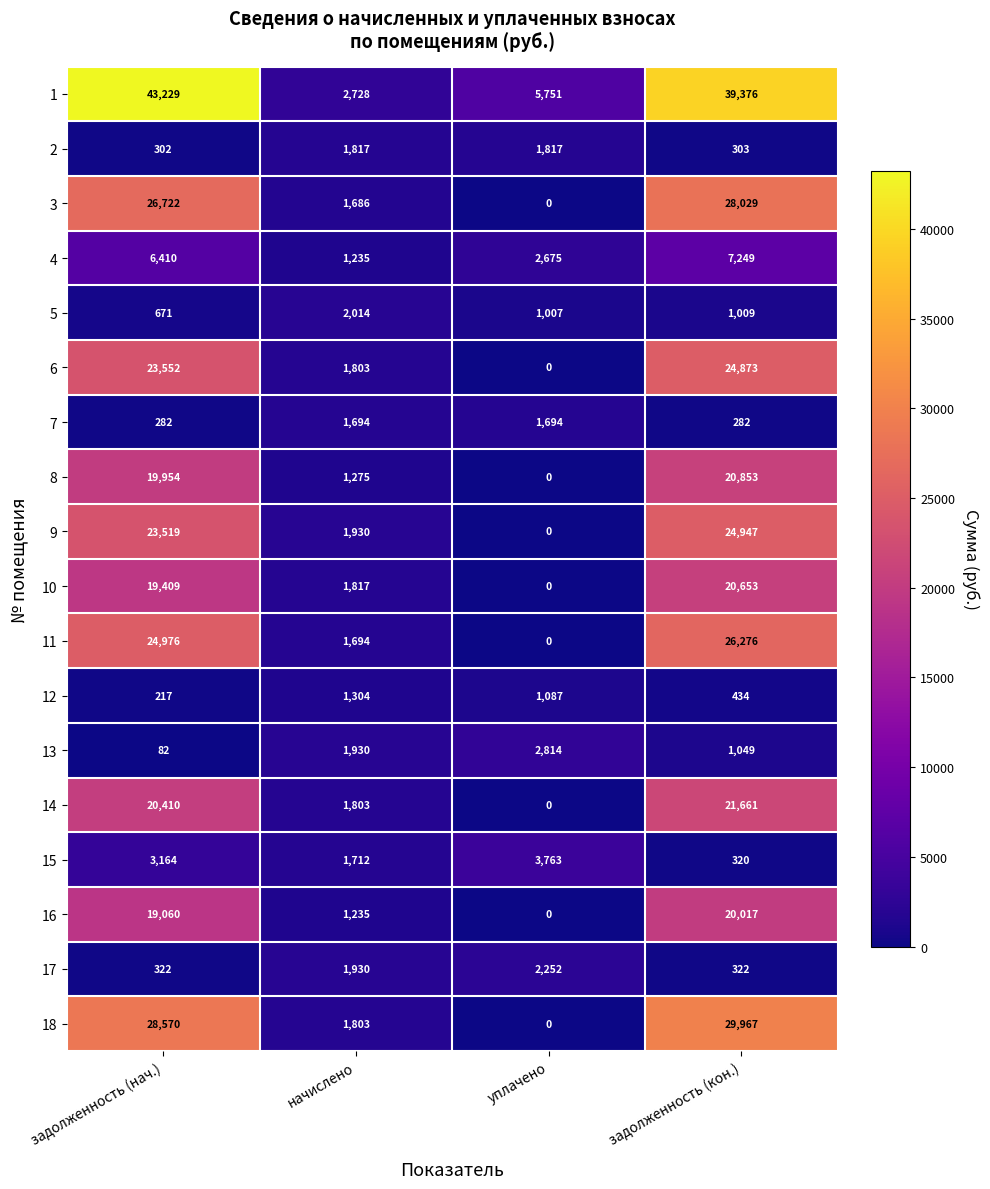

Which series has the largest total across all categories?

1